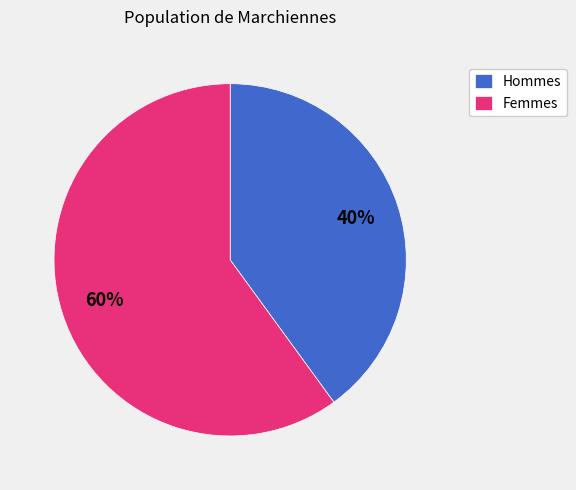

How many slices are in this pie chart?

2